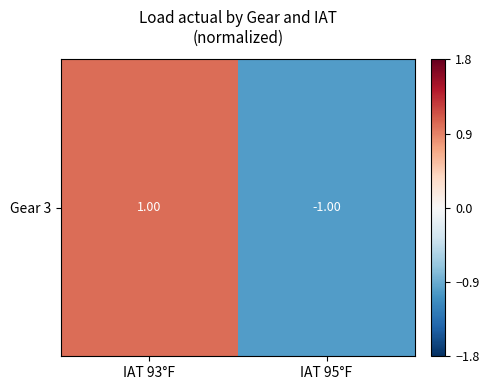

Reading left to right, transcribe all the data shown in this chart.

1.0	-1.0